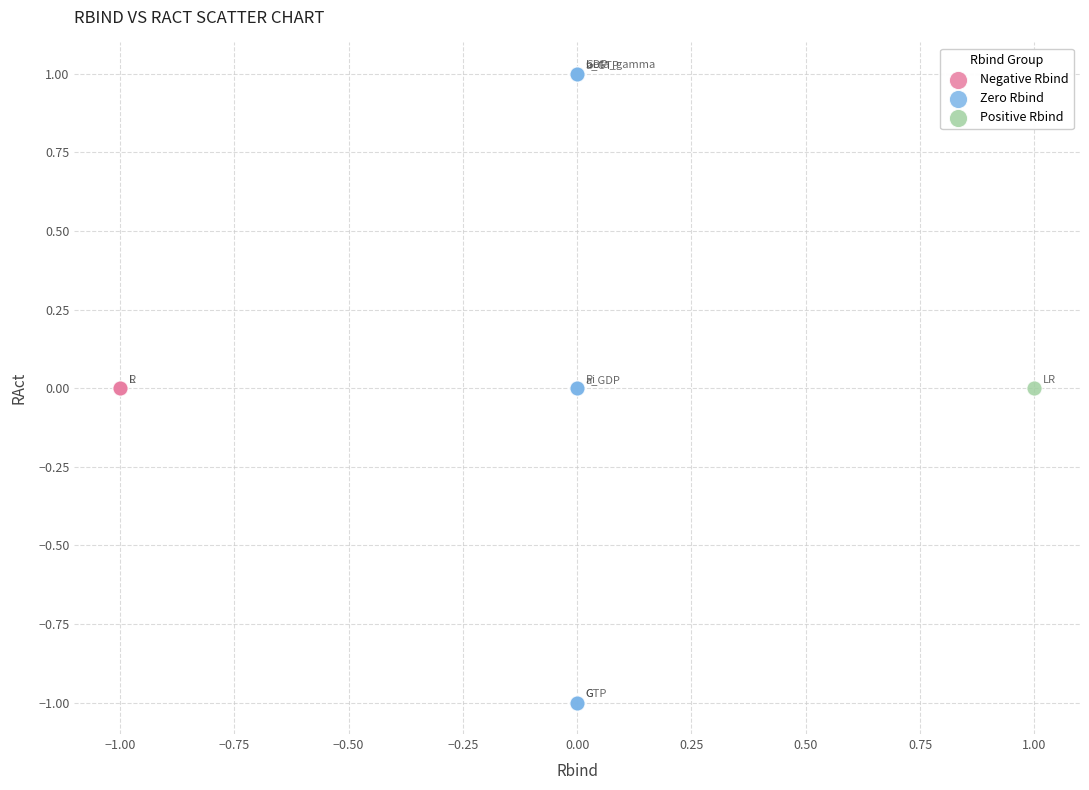

Which series reaches the maximum Y coordinate?

Zero Rbind